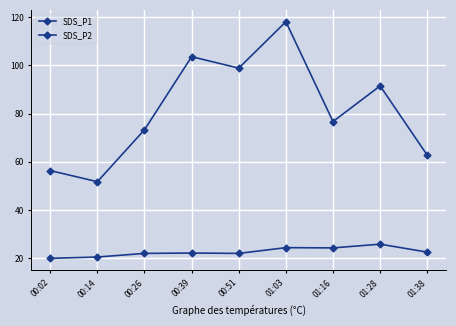

The SDS_P1 series shows 76.7 at 01:16. True or false?

True